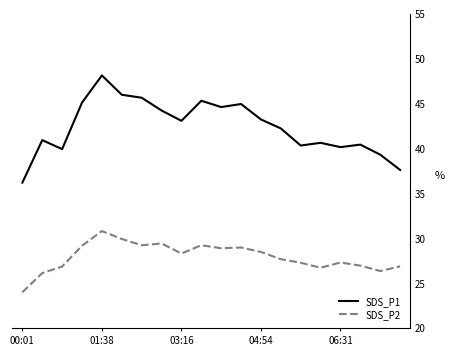

Rank the series by their maximum value, from highest to lowest.

SDS_P1, SDS_P2